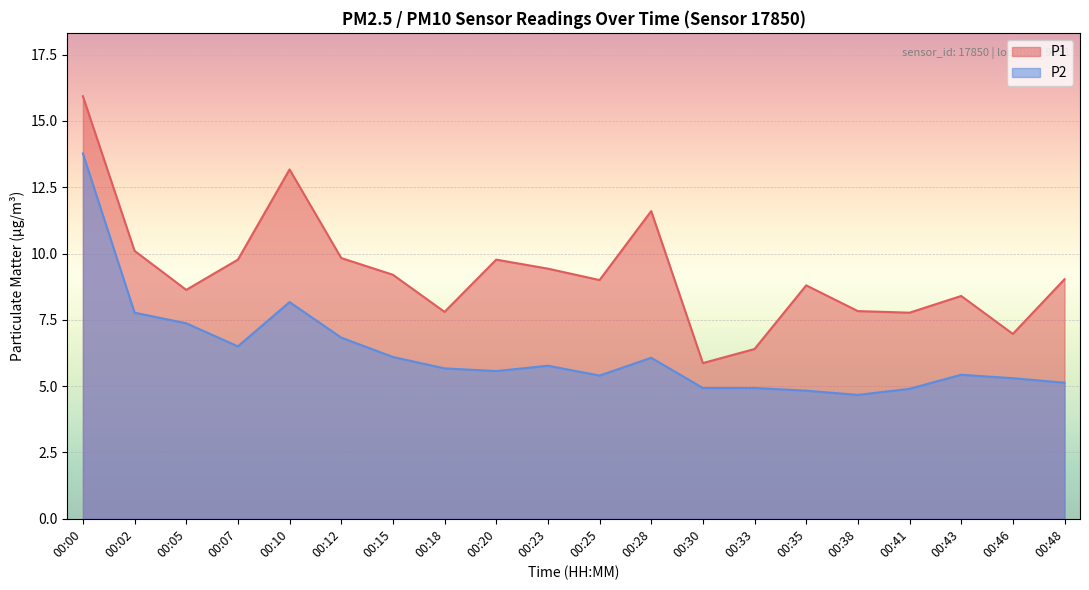

How many data points in P2 are above 5?

15